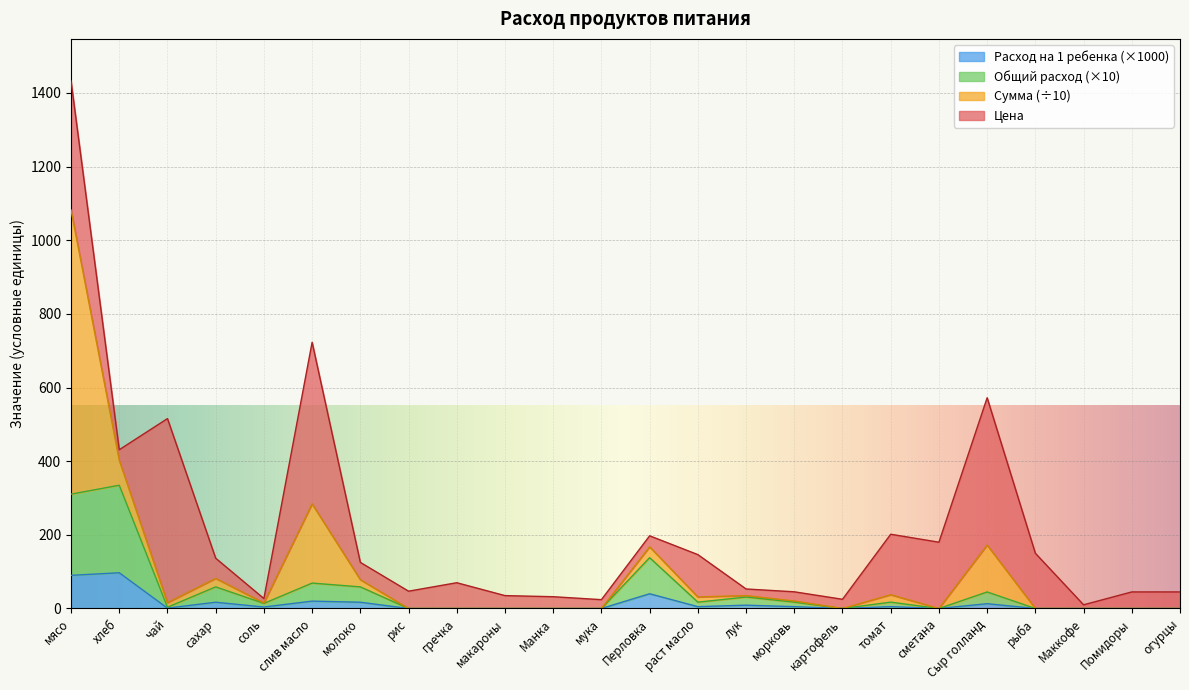

Does the chart display data point markers on the line(s)?

No